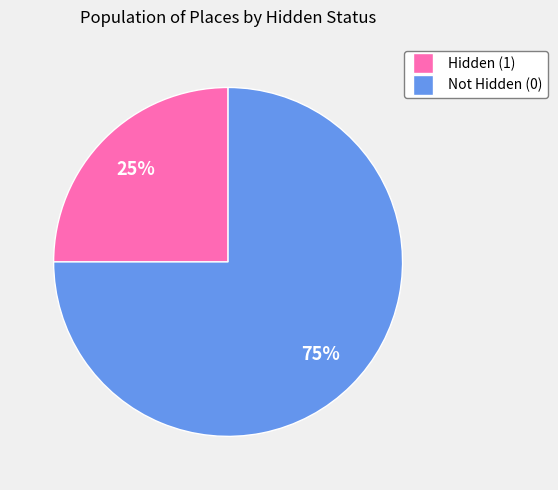

To the nearest percent, what is the average slice percentage?

50%